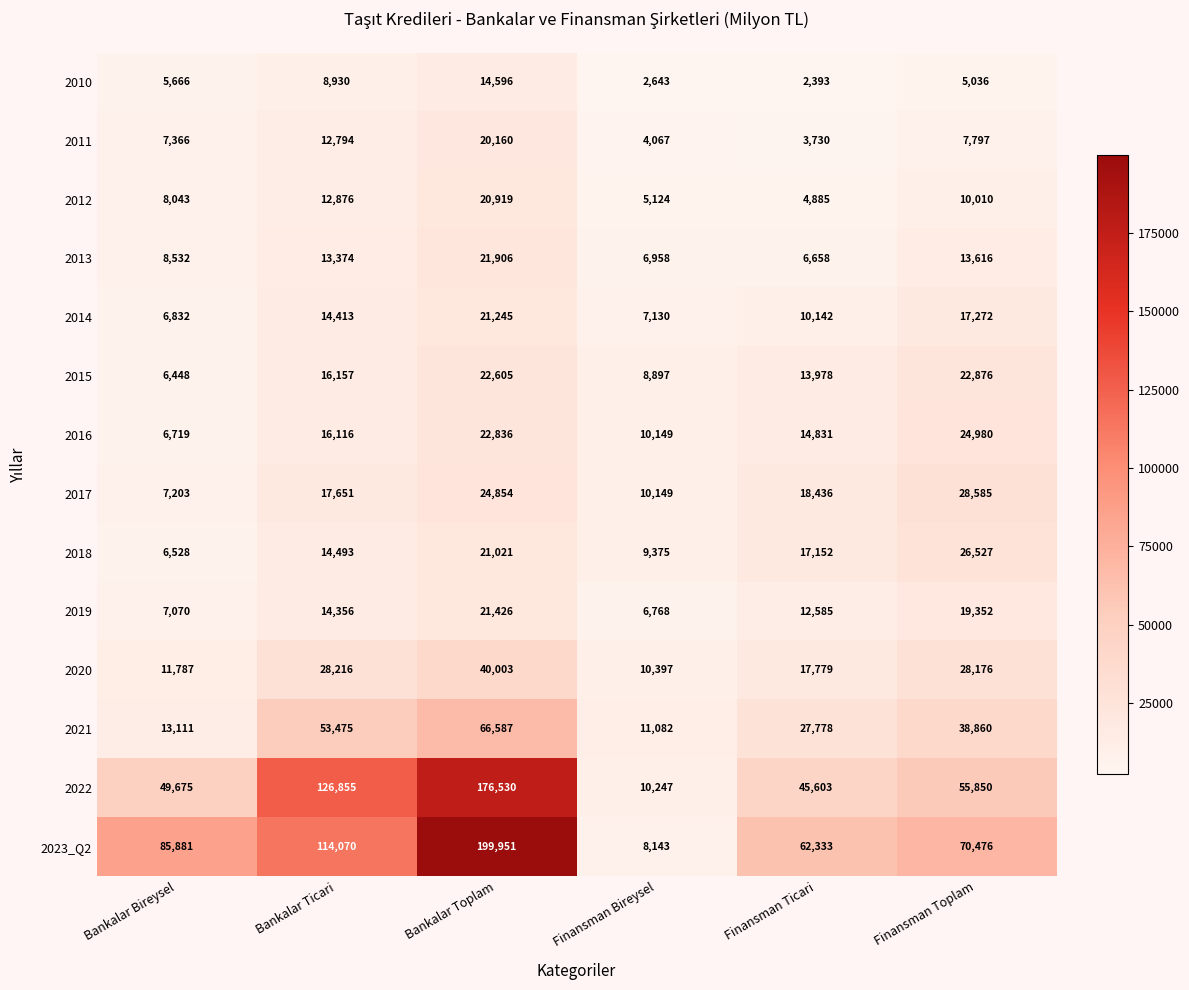

What is the approximate value of 2012 at Finansman Bireysel, to the nearest 50?

5100